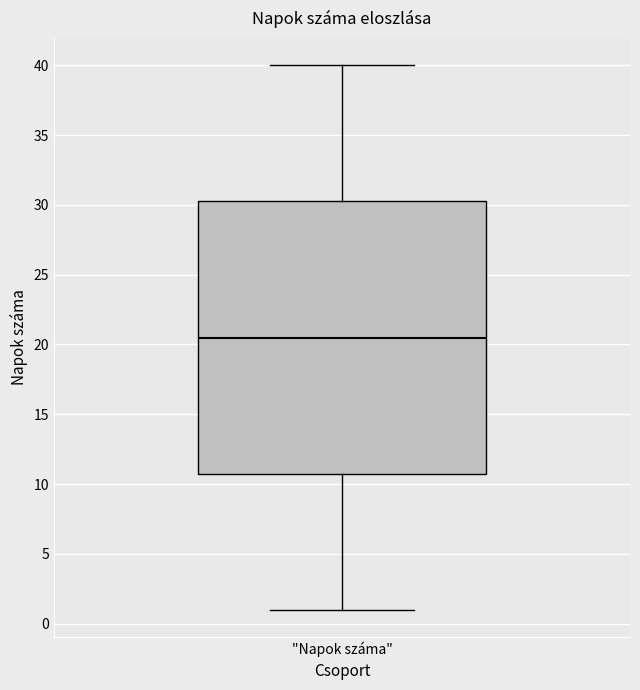

Read this box plot against the y-axis: the position of the median line, the range covered by the box, and the ends of both whiskers. The values are not printed on the chart, so give them approximately, as read against the axis.

median 20.5, box 11.0 to 30.5, whiskers 1.0 to 40.0